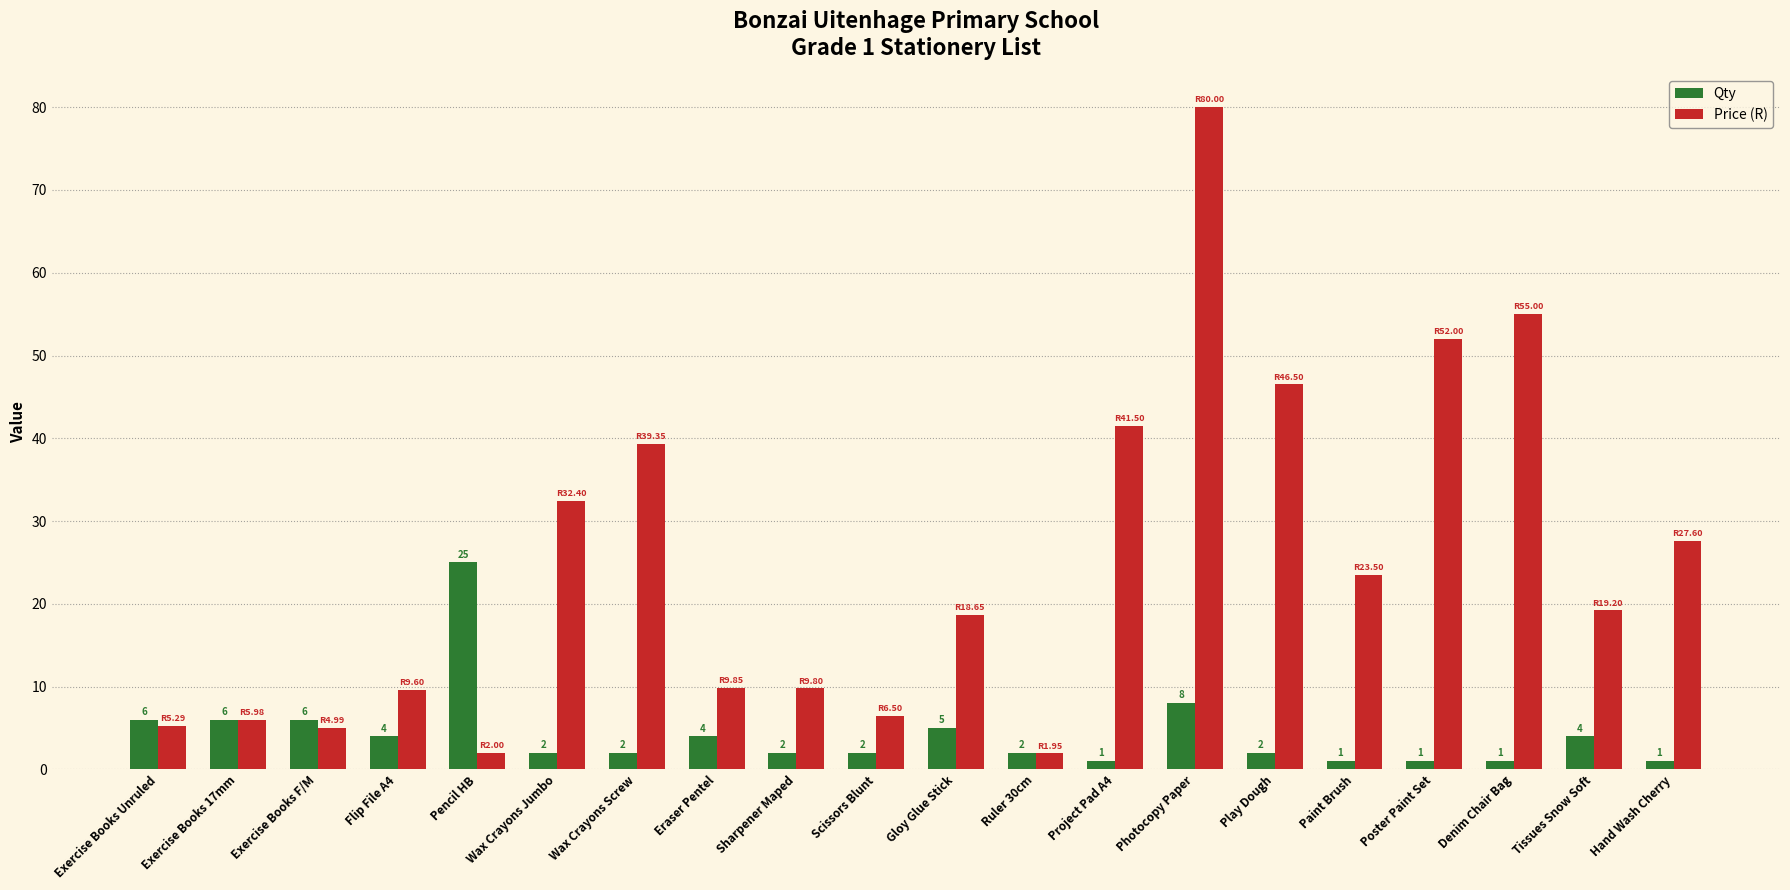

Are the bars grouped side by side (vs. stacked)?

Yes